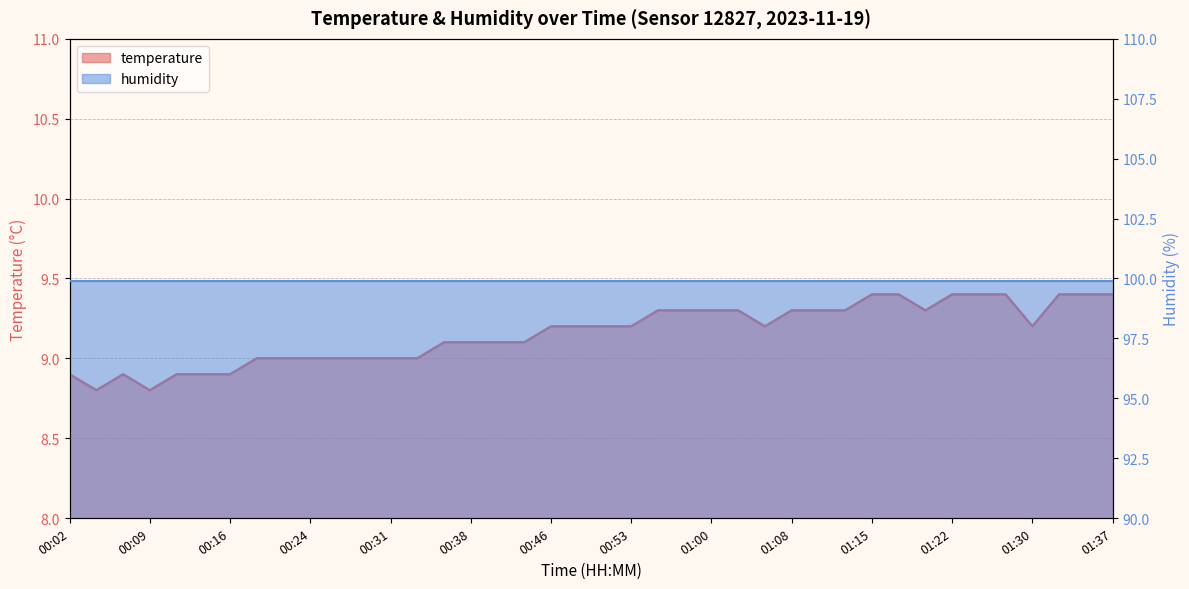

Reading right to left, transcribe all the data shown in this chart.

9.4	9.4	9.4	9.2	9.4	9.4	9.4	9.3	9.4	9.4	9.3	9.3	9.3	9.2	9.3	9.3	9.3	9.3	9.2	9.2	9.2	9.2	9.1	9.1	9.1	9.1	9.0	9.0	9.0	9.0	9.0	9.0	9.0	8.9	8.9	8.9	8.8	8.9	8.8	8.9